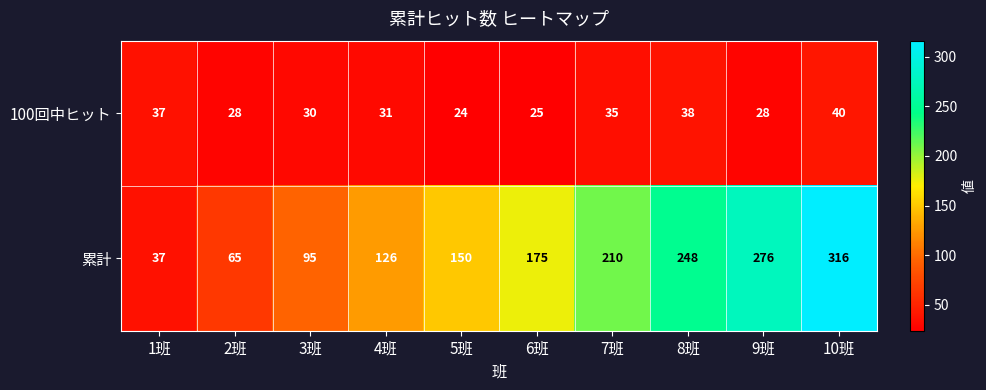

What is the approximate value of 100回中ヒット at 2班, to the nearest 5?

30